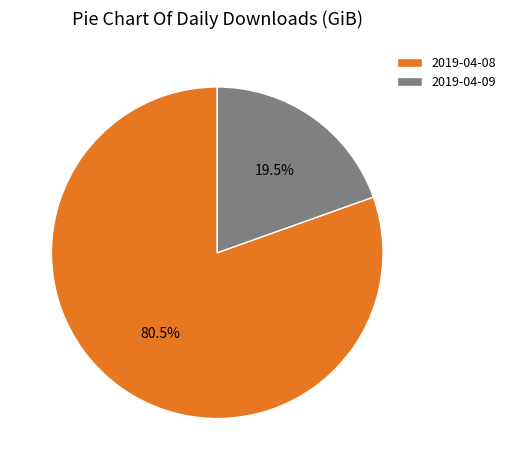

Rank the categories by value from lowest to highest.

2019-04-09, 2019-04-08